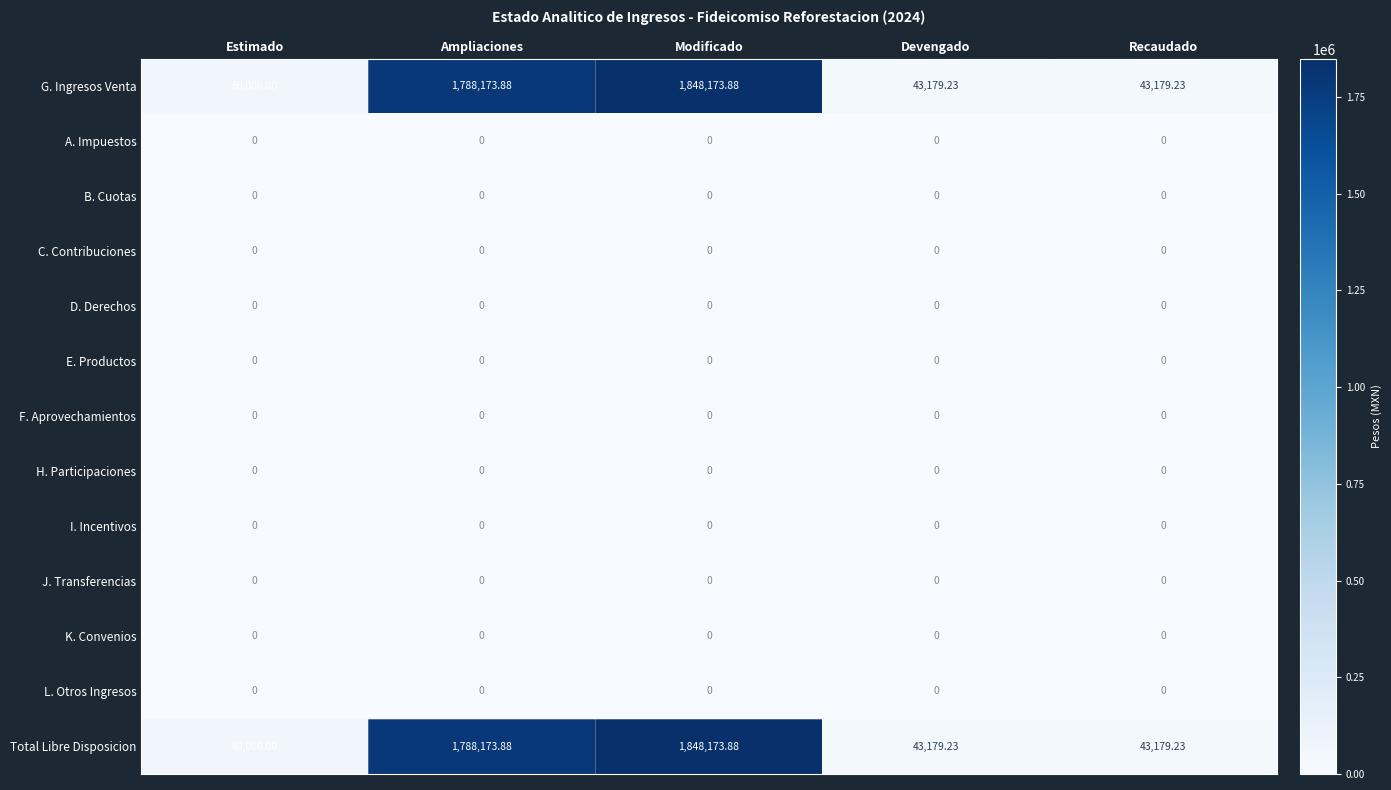

Is the value of Total Libre Disposicion at Devengado greater than the value of I. Incentivos at Estimado?

Yes